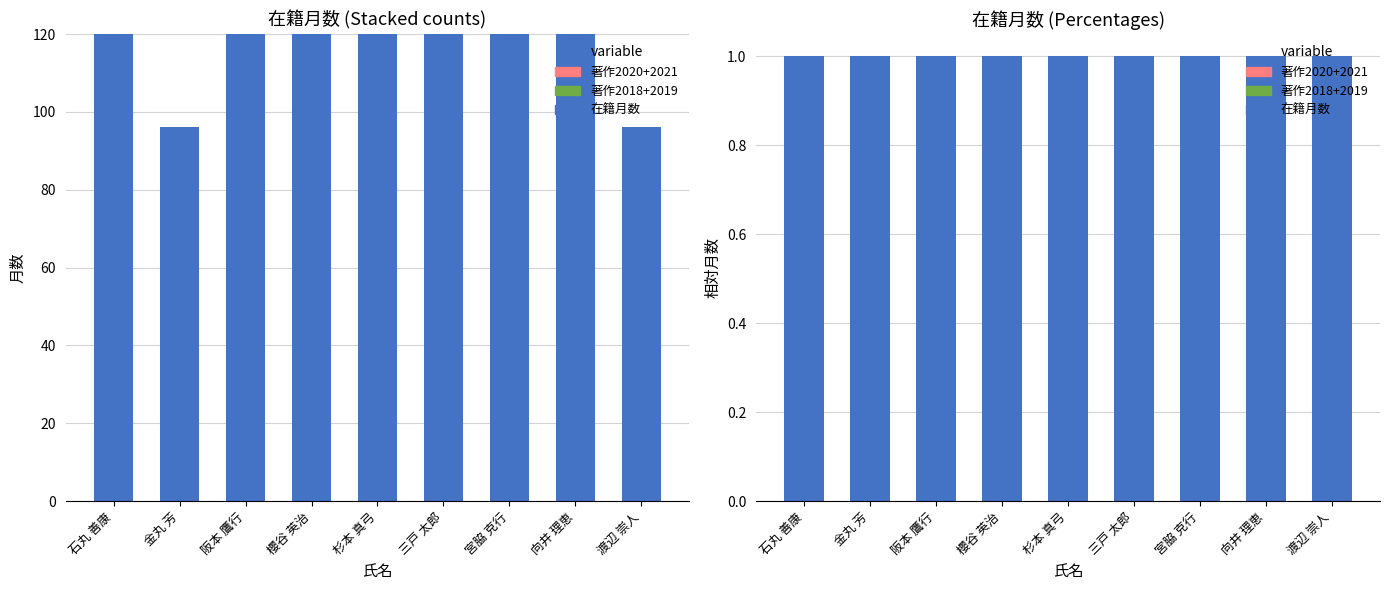

The value of 在籍月数 at 阪本 鷹行 is 2. True or false?

False